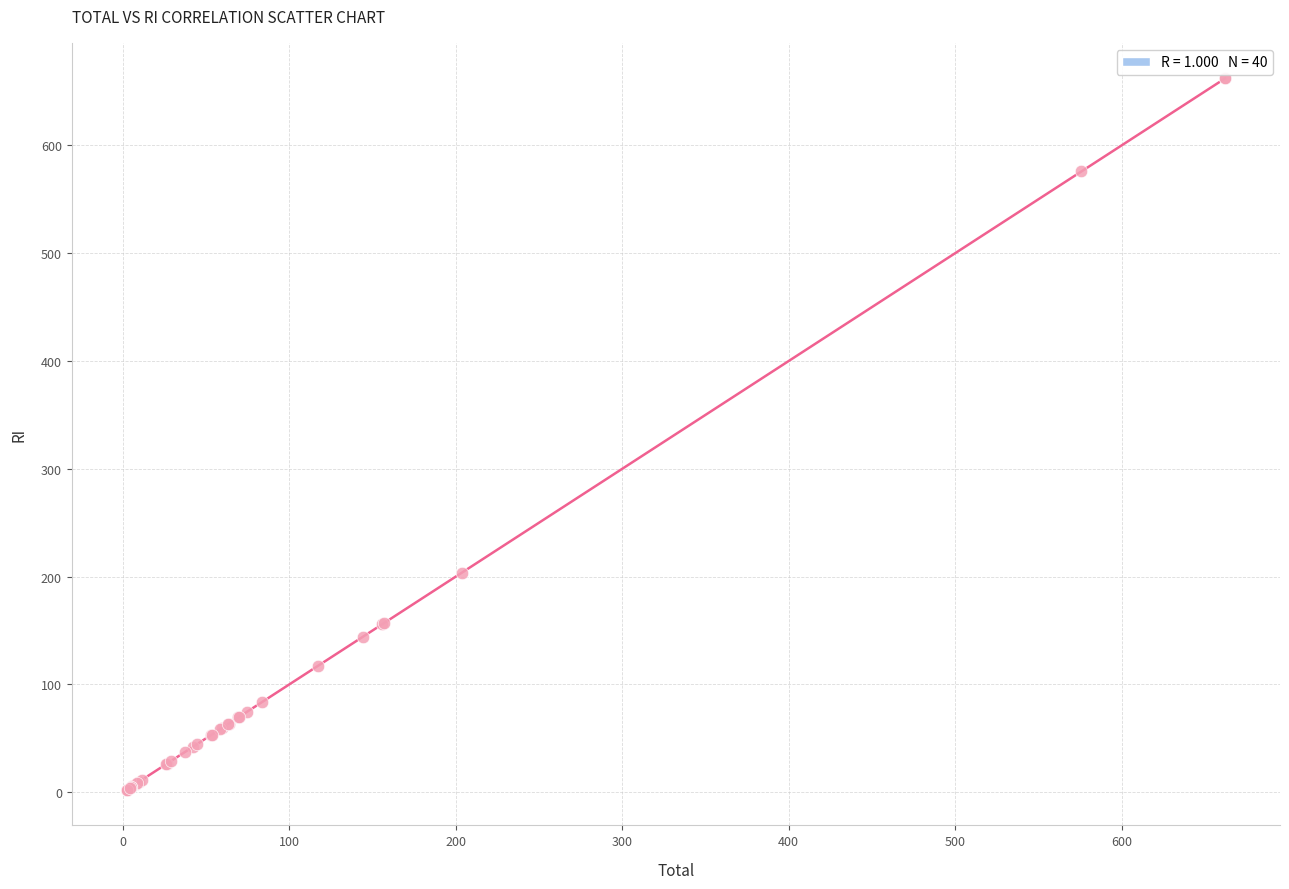

What Y value in the scatter plot is closest to 332?

203.6